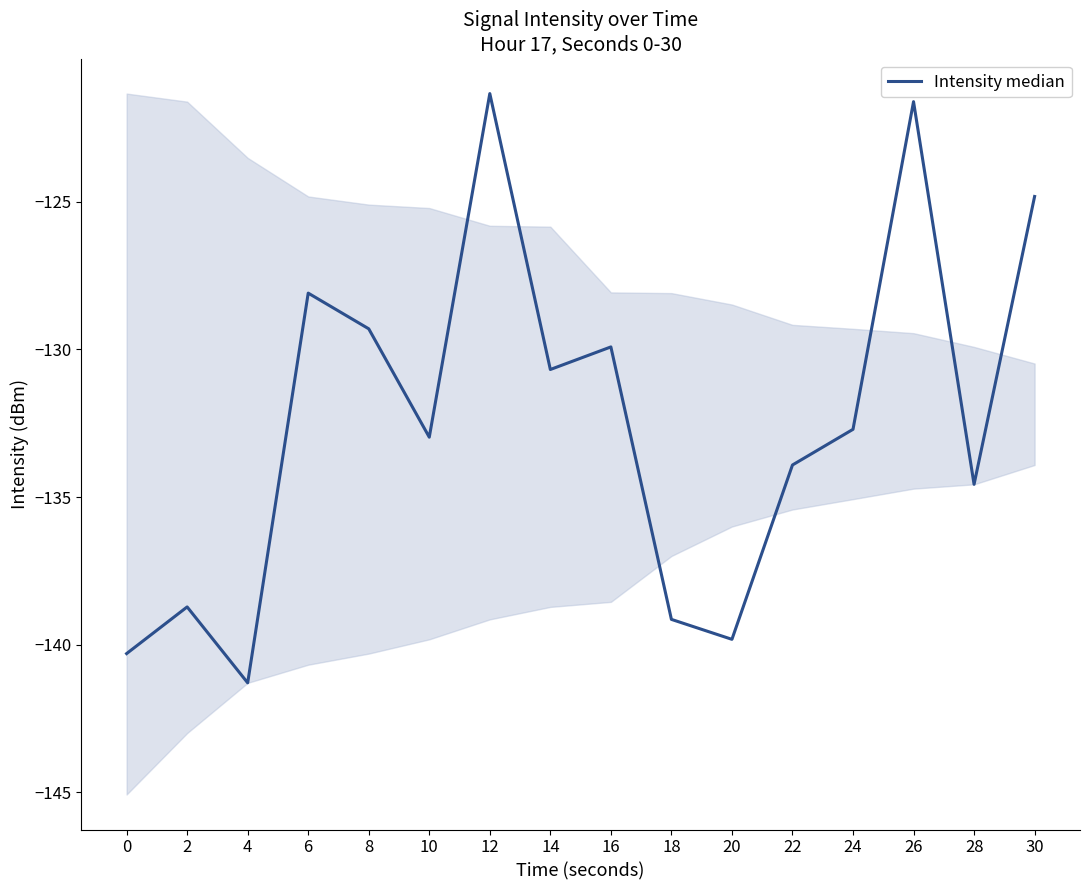

Reading left to right, list all the values displayed in this chart.

0=-140.3	2=-138.7	4=-141.3	6=-128.1	8=-129.3	10=-133.0	12=-121.3	14=-130.7	16=-129.9	18=-139.1	20=-139.8	22=-133.9	24=-132.7	26=-121.6	28=-134.6	30=-124.8